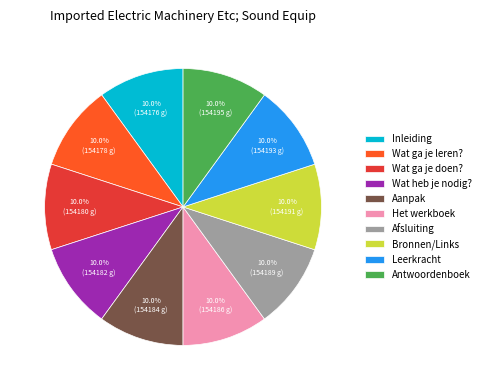

True or false: Inleiding accounts for 10% of the total.

True